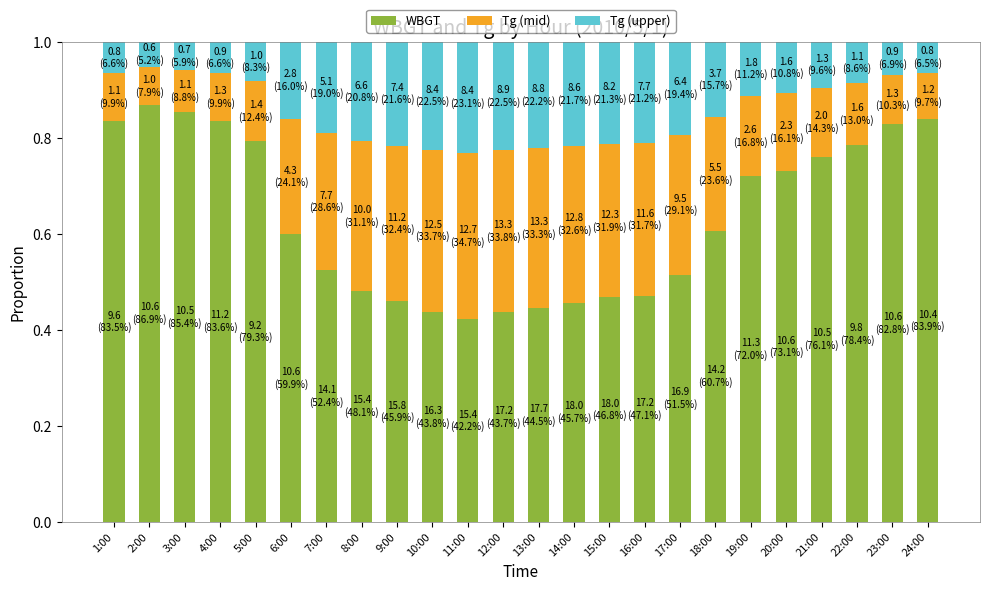

At which label is WBGT closest to 0?

11:00